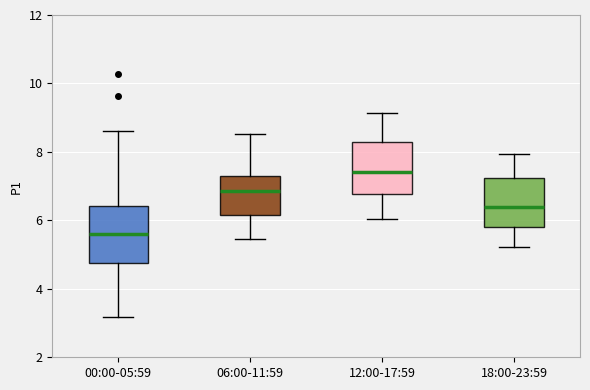

Reading left to right, read every box against the y-axis: the position of its median line, the range the box covers, and the ends of its whiskers. The values are not printed on the chart, so give them approximately, as read against the axis.

00:00-05:59: median 5.6, box 4.8 to 6.4, whiskers 3.2 to 8.6
06:00-11:59: median 6.8, box 6.2 to 7.2, whiskers 5.4 to 8.6
12:00-17:59: median 7.4, box 6.8 to 8.2, whiskers 6.0 to 9.2
18:00-23:59: median 6.4, box 5.8 to 7.2, whiskers 5.2 to 8.0